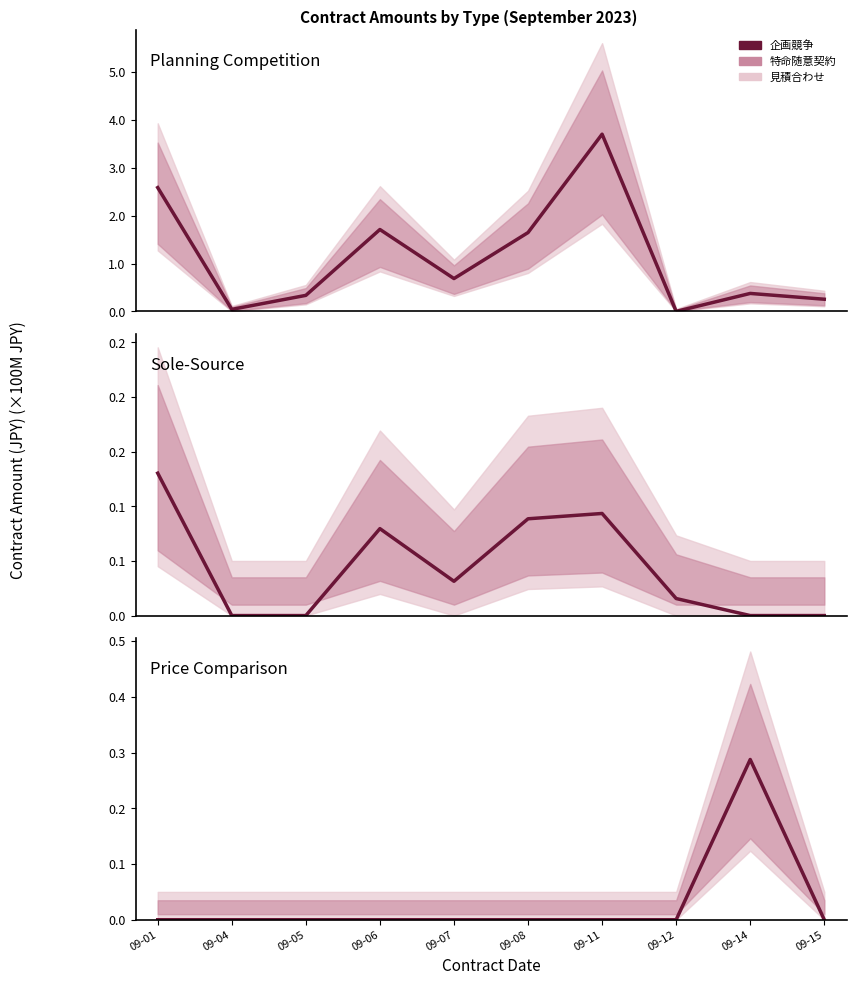

In Sole-Source, how many points are lower than both neighbors (excluding endpoints)?

1